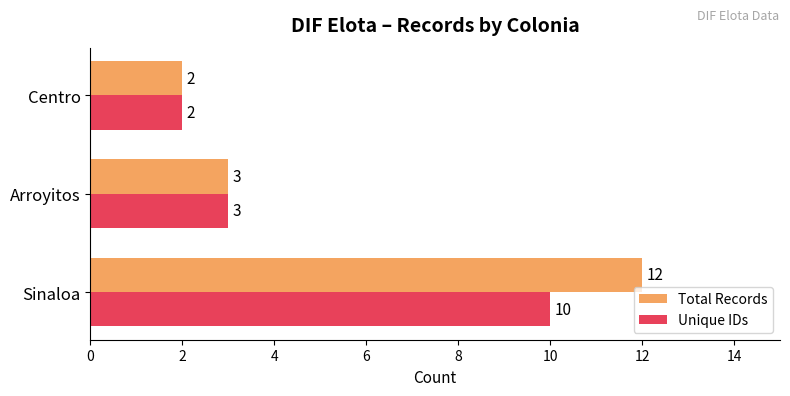

How many Total Records values are between 2 and 12?

3